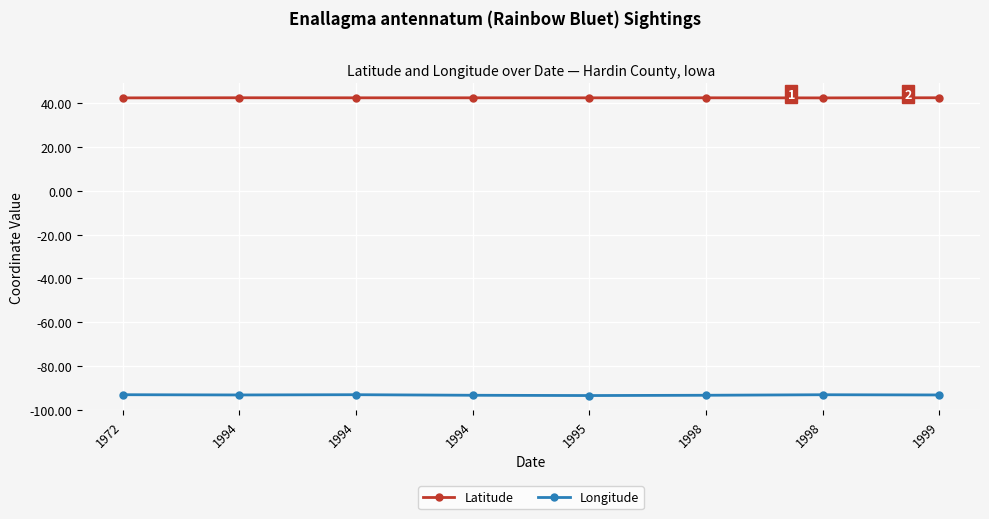

Count the Latitude values in the range 42 to 43.

8